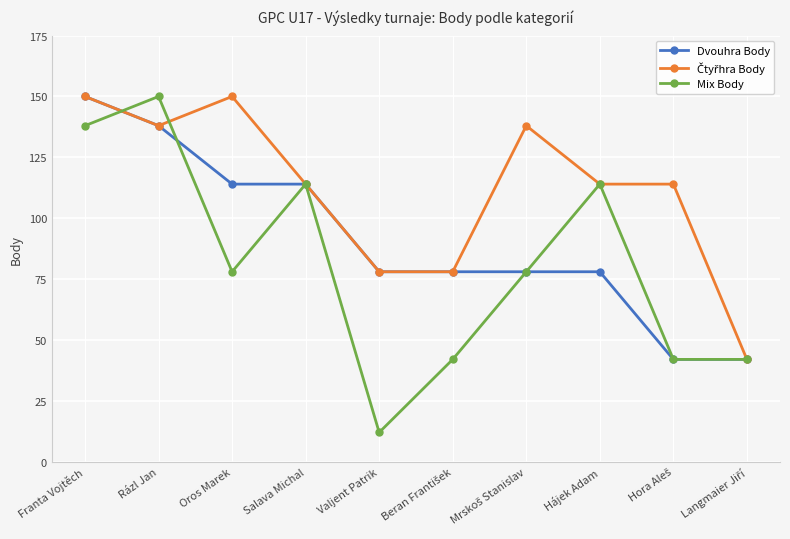

At which category does the chart reach its minimum across all series?

Valjent Patrik